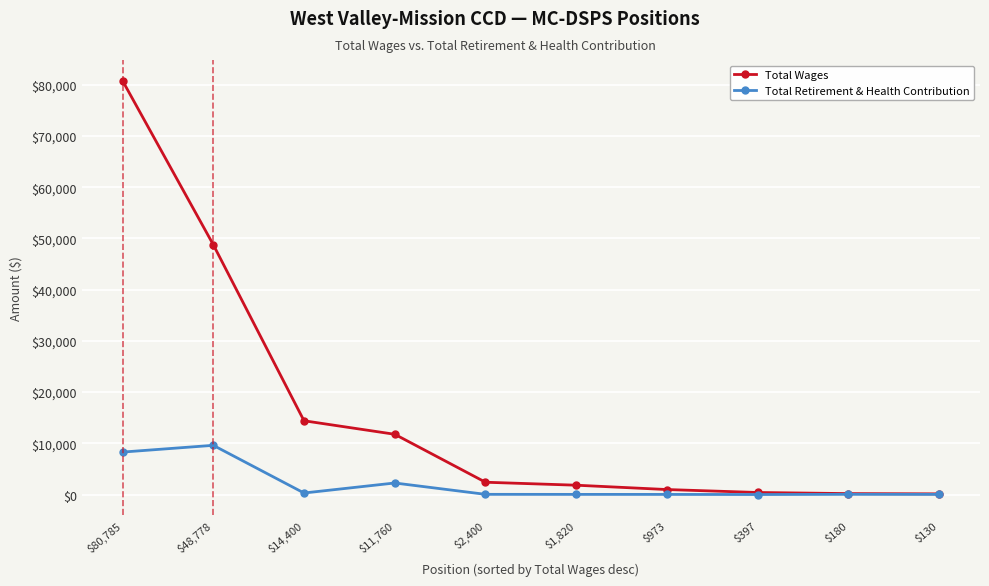

How many values in the Total Wages series are below 2400?

5